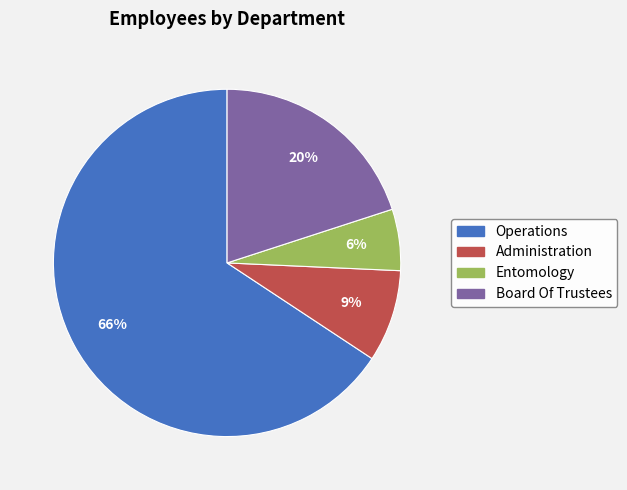

To the nearest percent, what portion does Board Of Trustees represent?

20%